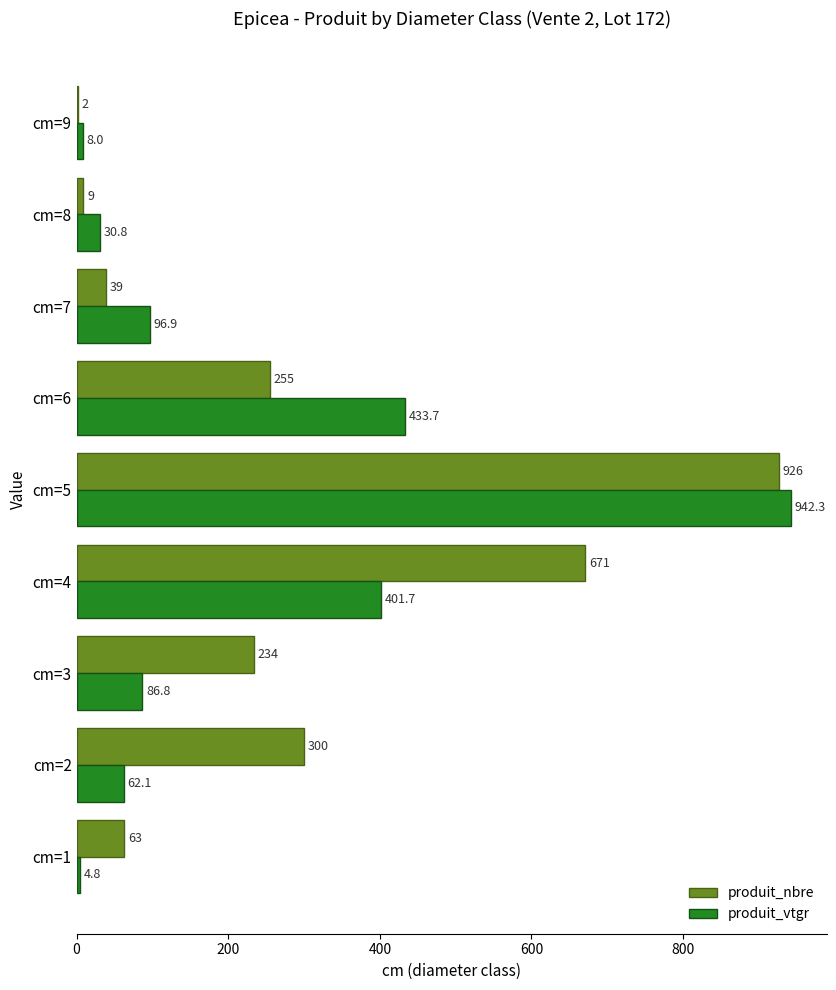

How many data points in produit_vtgr are above 86?

5